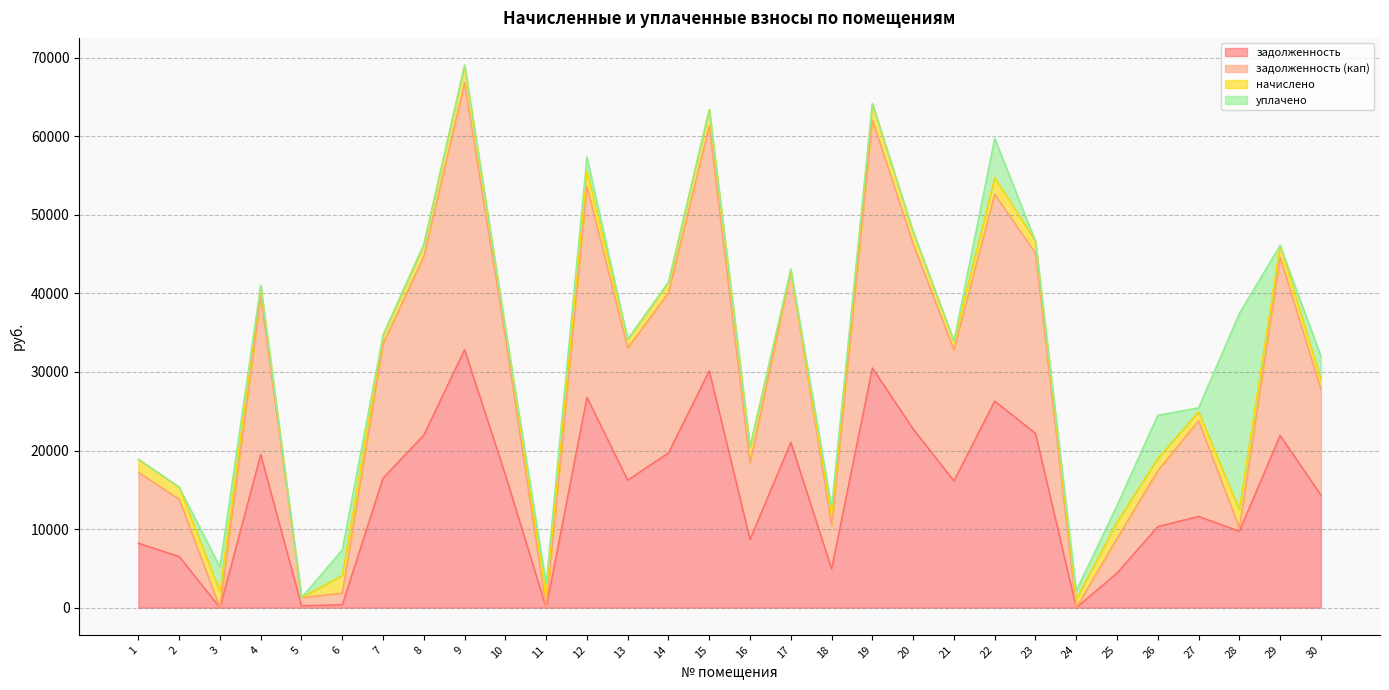

Which has a higher value, 8 or 9?

9